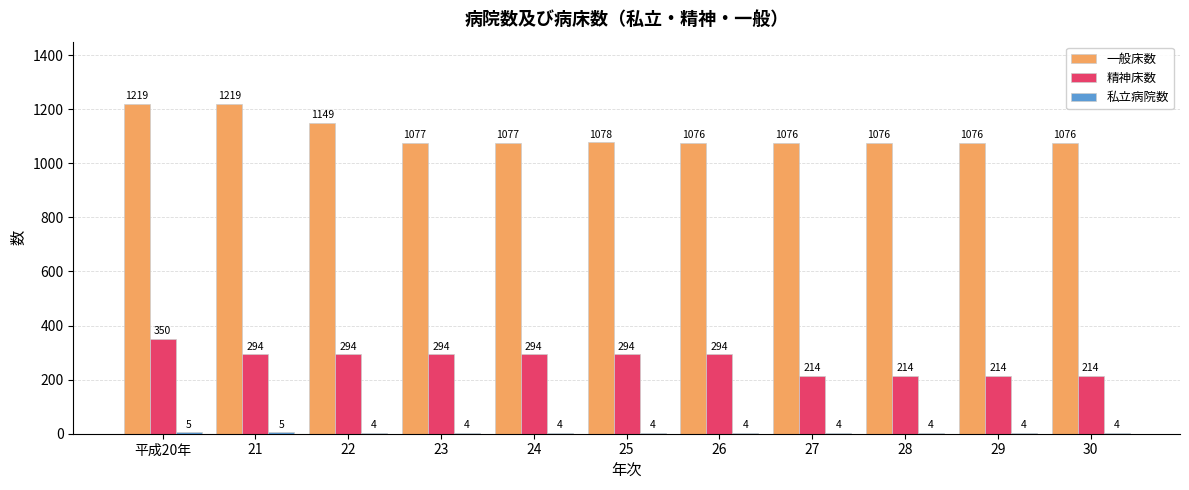

True or false: 一般床数 has a value of 218 at 27.

False